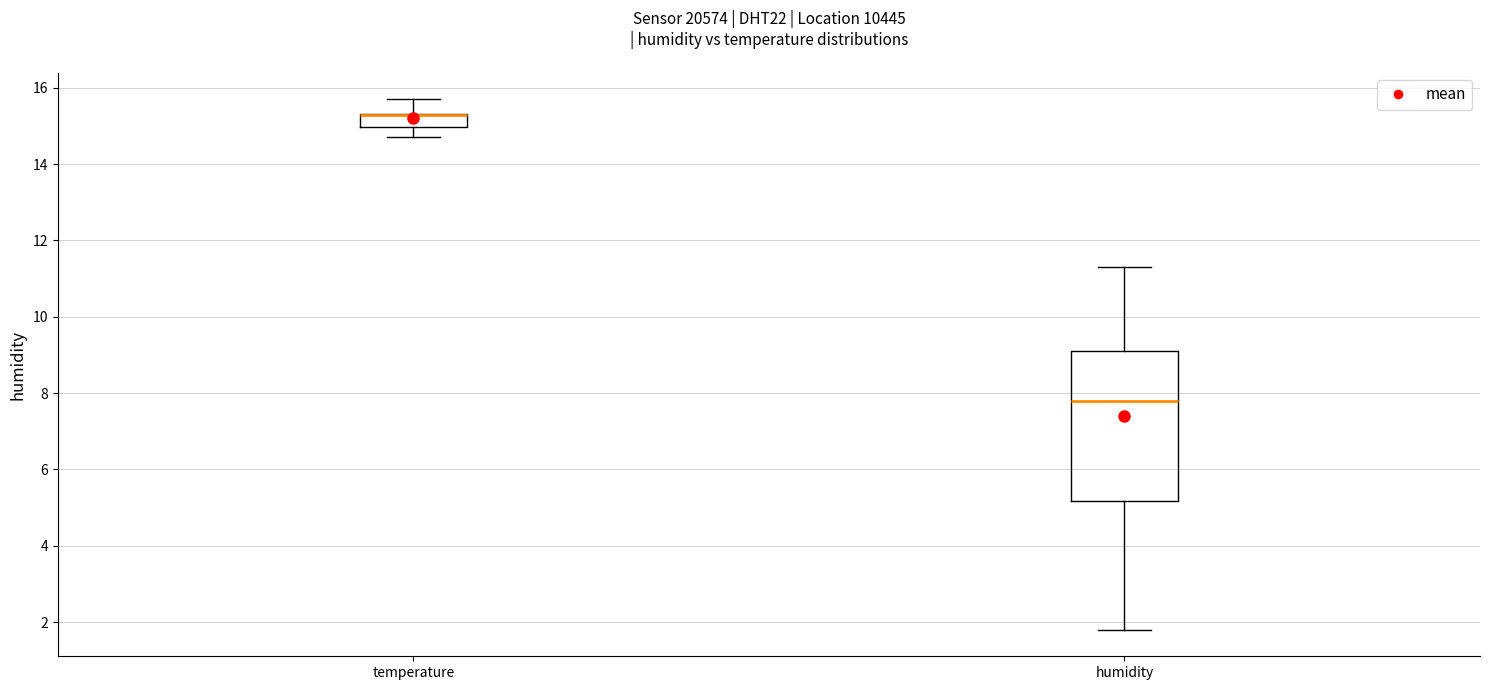

Reading left to right, transcribe this box plot: for each box, give where its median line is, the range the box spans, and where its two whiskers end, as read against the y-axis. The values are not printed on the chart, so give them approximately, as read against the axis.

temperature: median 15.4 (drawn on the box's upper edge), box 15.0 to 15.4, whiskers 14.8 to 15.8
humidity: median 7.8, box 5.2 to 9.2, whiskers 1.8 to 11.4